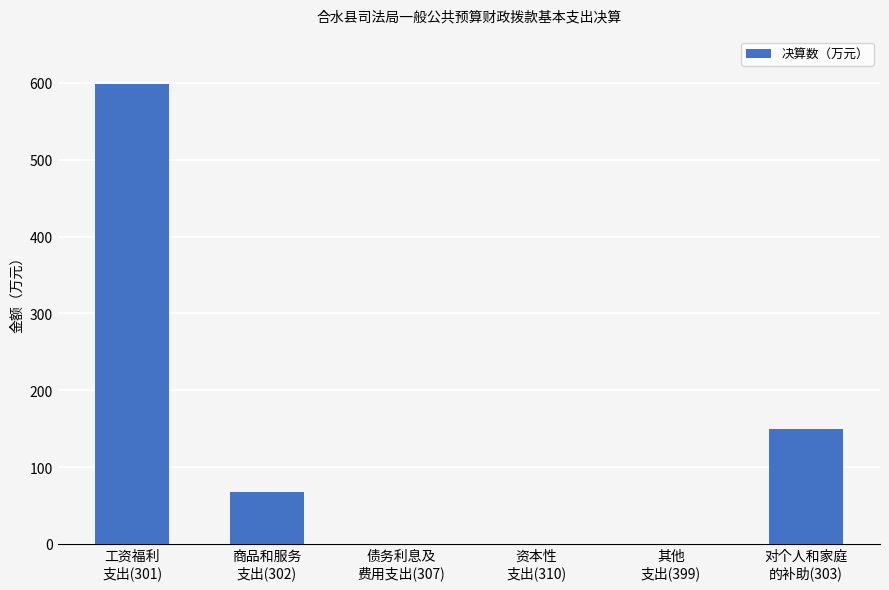

What is the greatest value displayed?

598.2